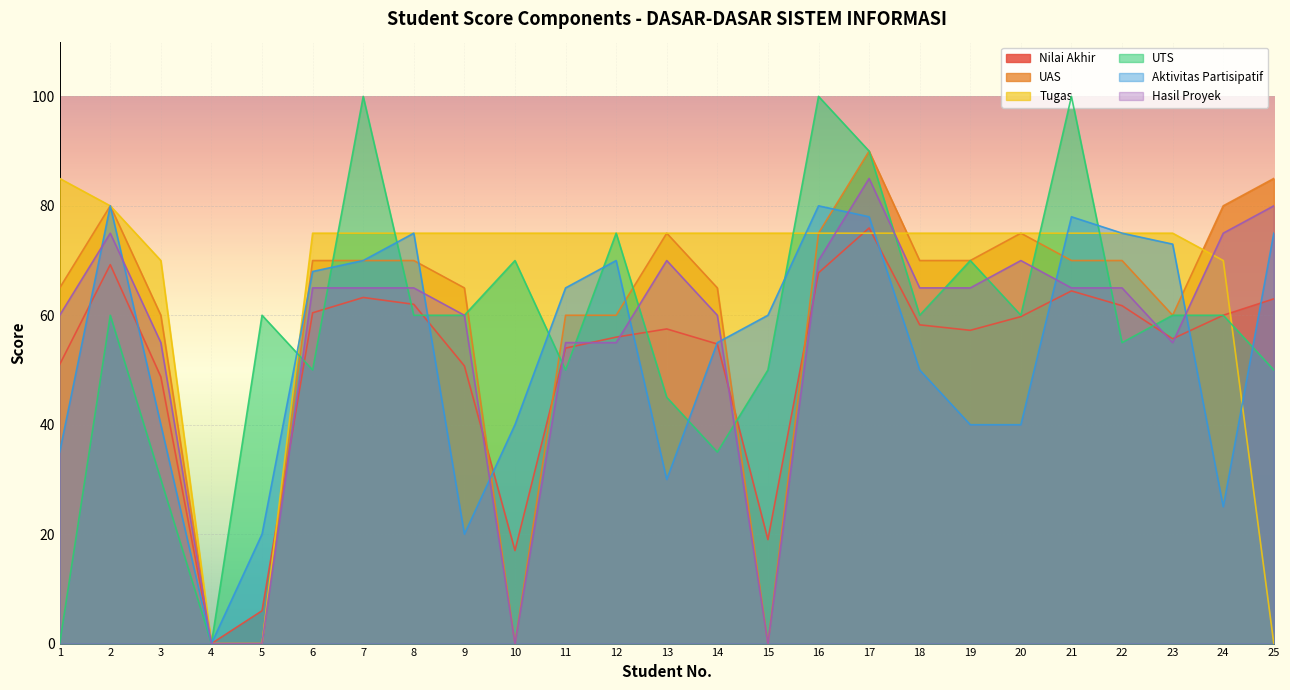

At how many categories does at least one series exceed 17?

24